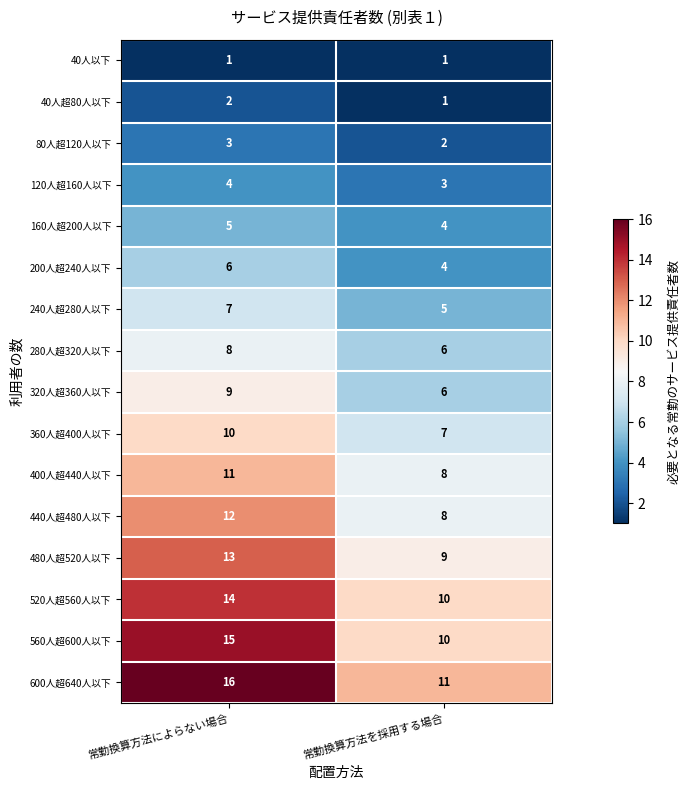

Read the 600人超640人以下 value at 常勤換算方法によらない場合.

16